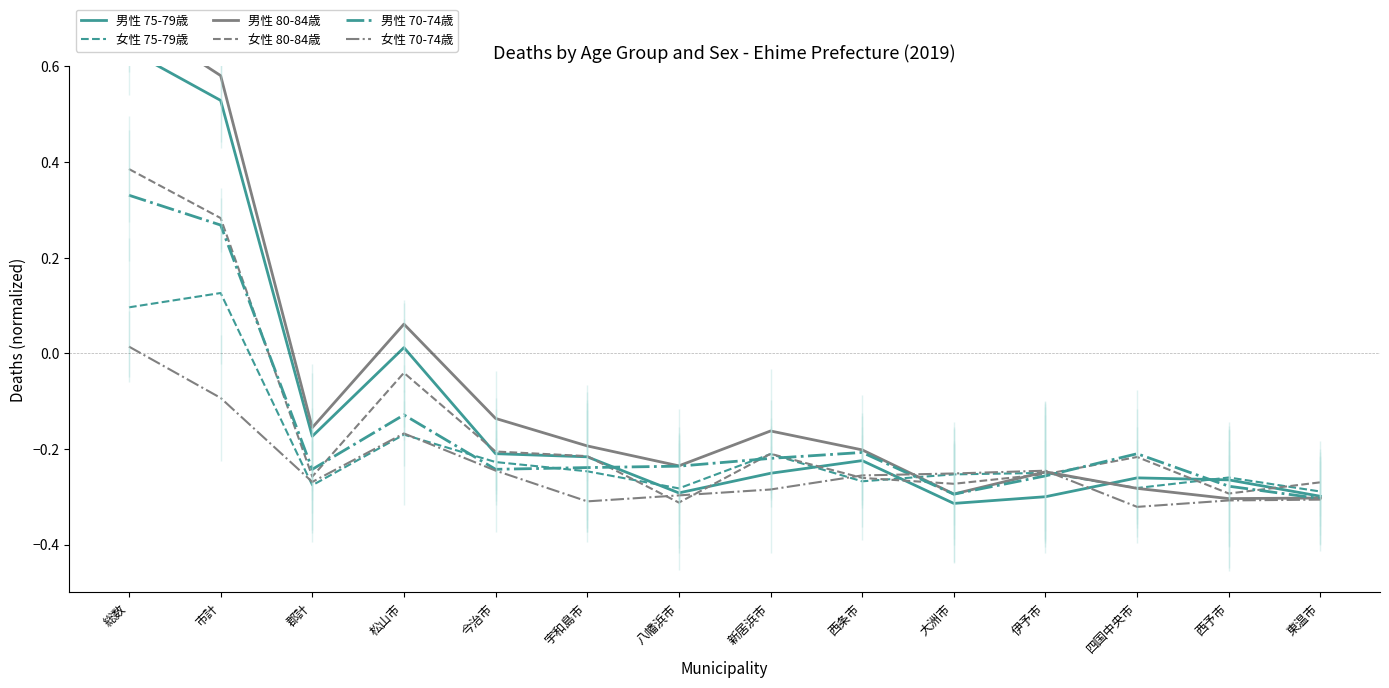

What is the difference between the maximum and minimum values in the 女性 70-74歳 series?

0.3